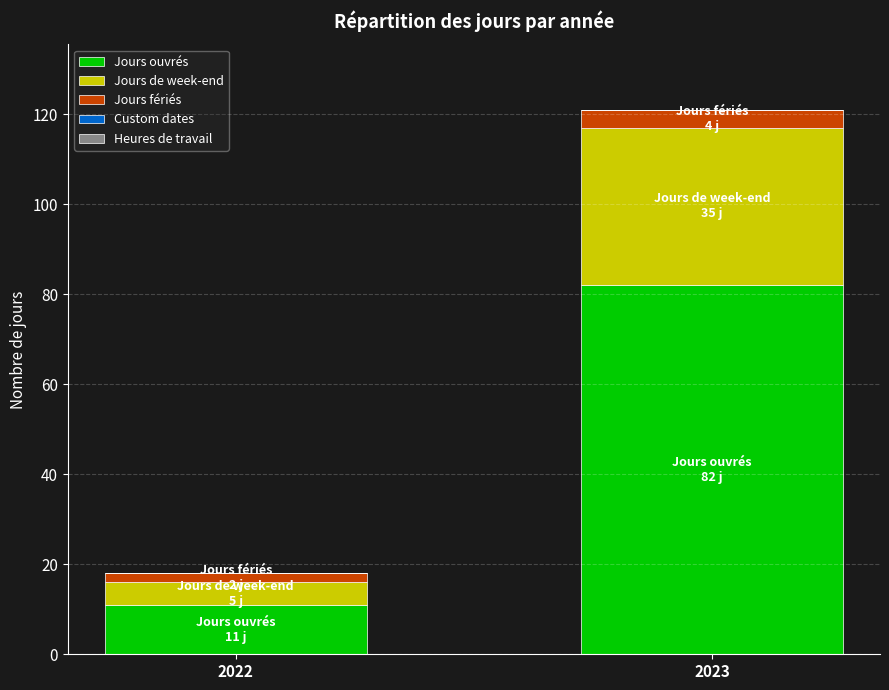

Reading left to right, transcribe the values for Jours ouvrés.

2022=11	2023=82